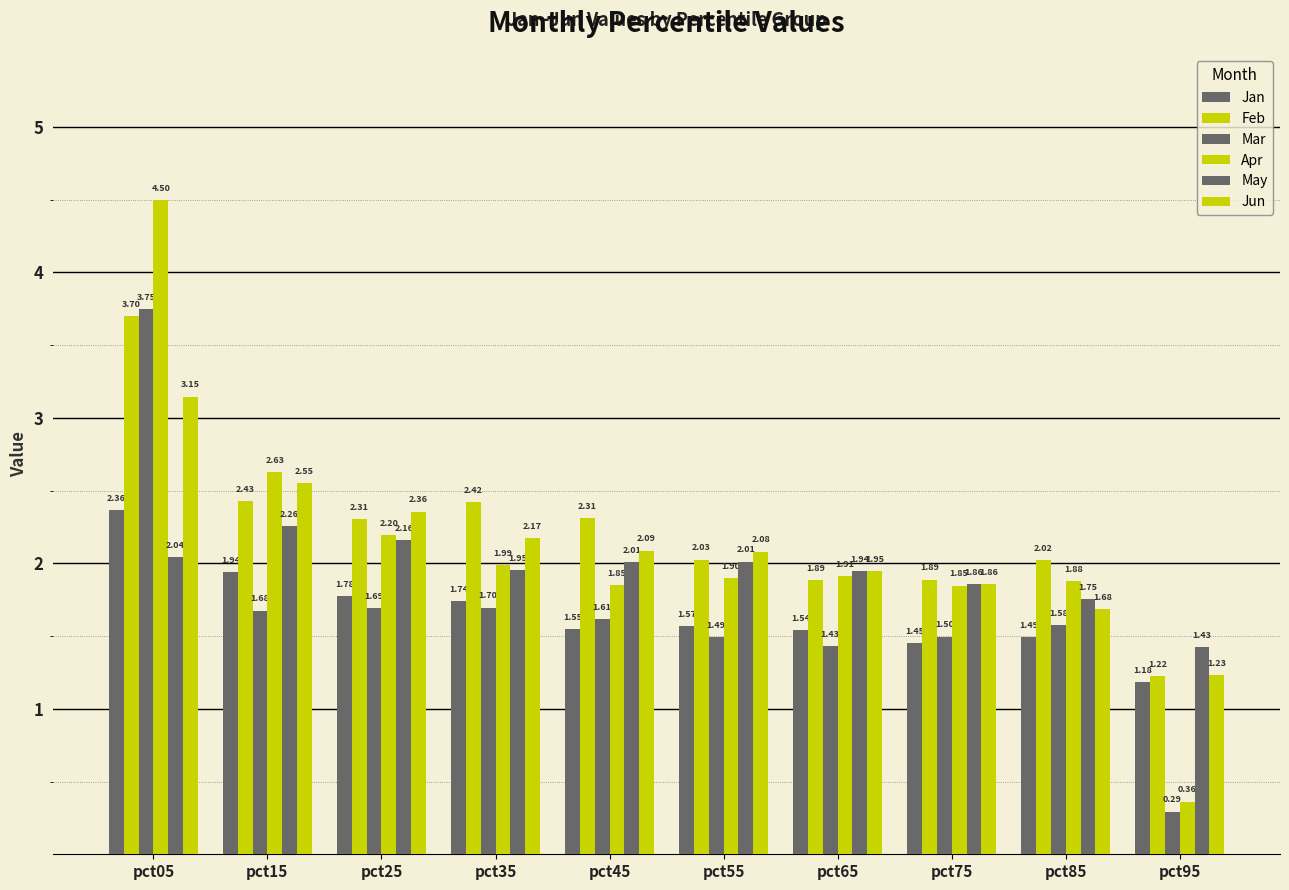

What is the total value across all series at pct15?

13.5